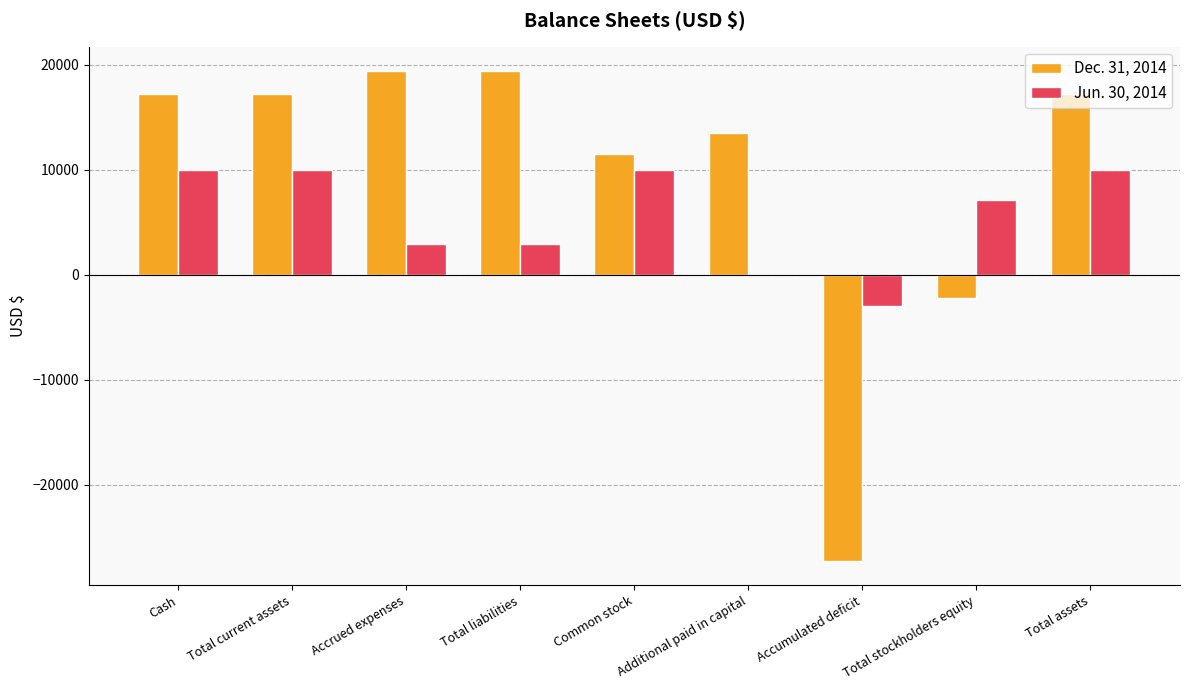

The value of Dec. 31, 2014 at Accumulated deficit is -27203. True or false?

True